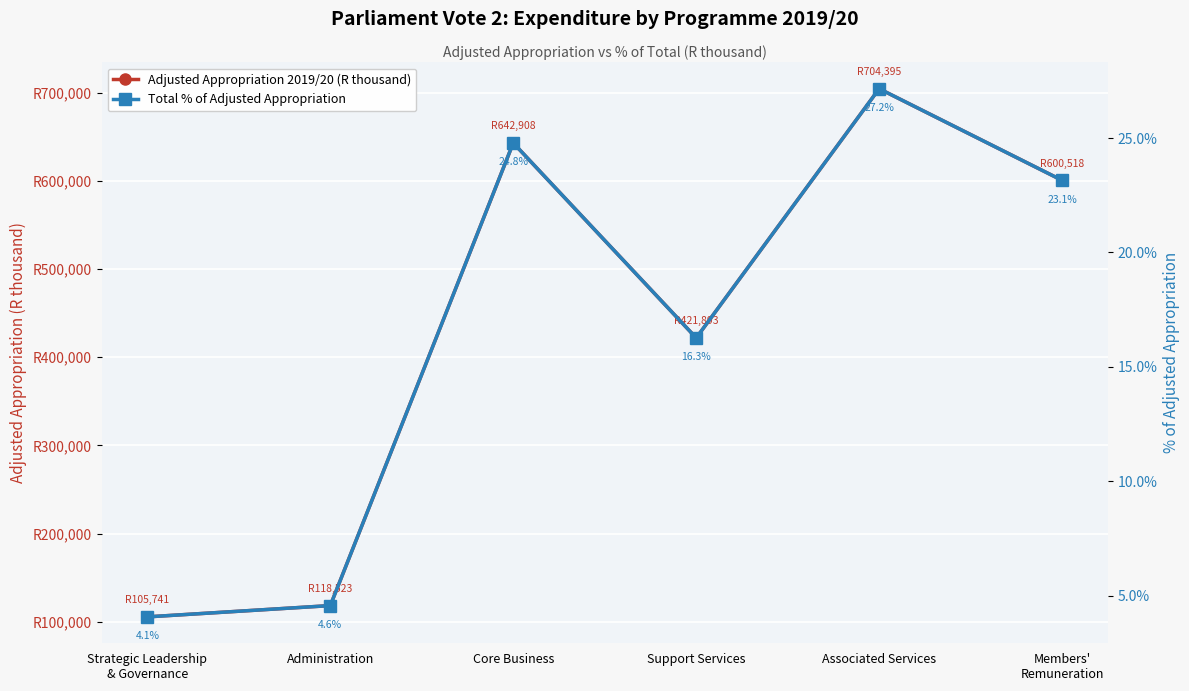

Between Members'
Remuneration and Administration, which is larger?

Members'
Remuneration